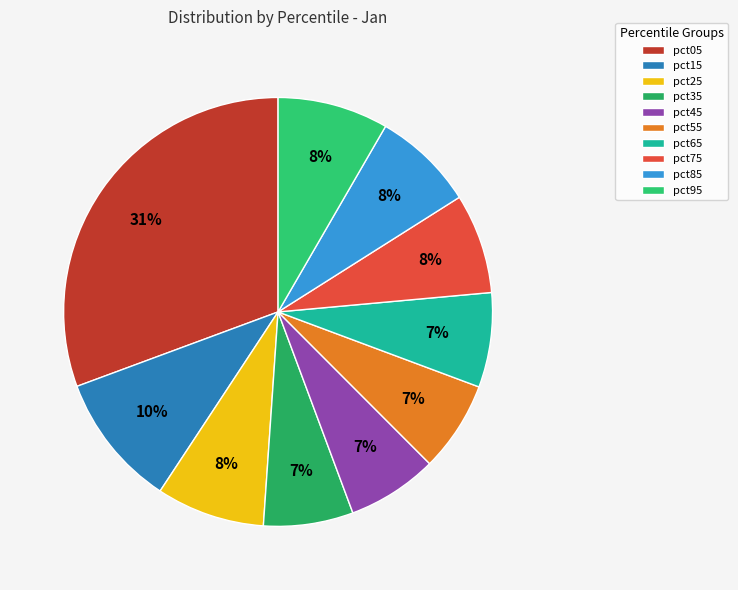

Is it true that pct35 is 1% of the pie?

False